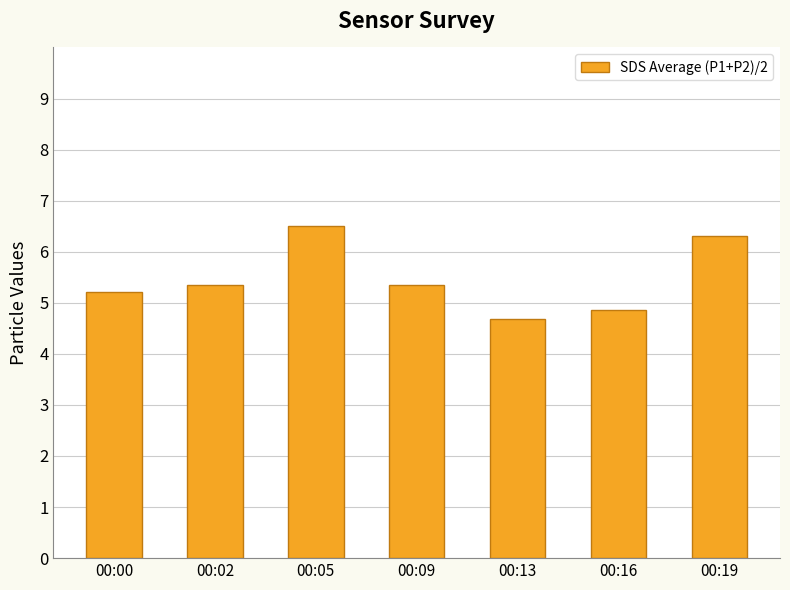

What is the sum of all values?

38.2